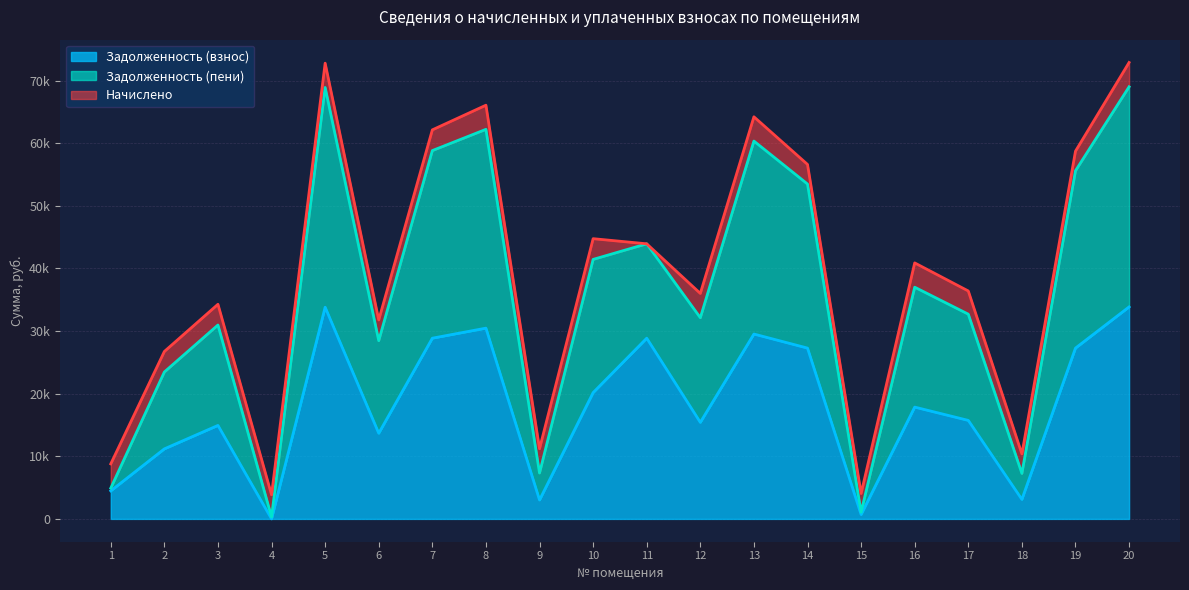

What are all the series names shown in the legend?

Задолженность (взнос), Задолженность (пени), Начислено